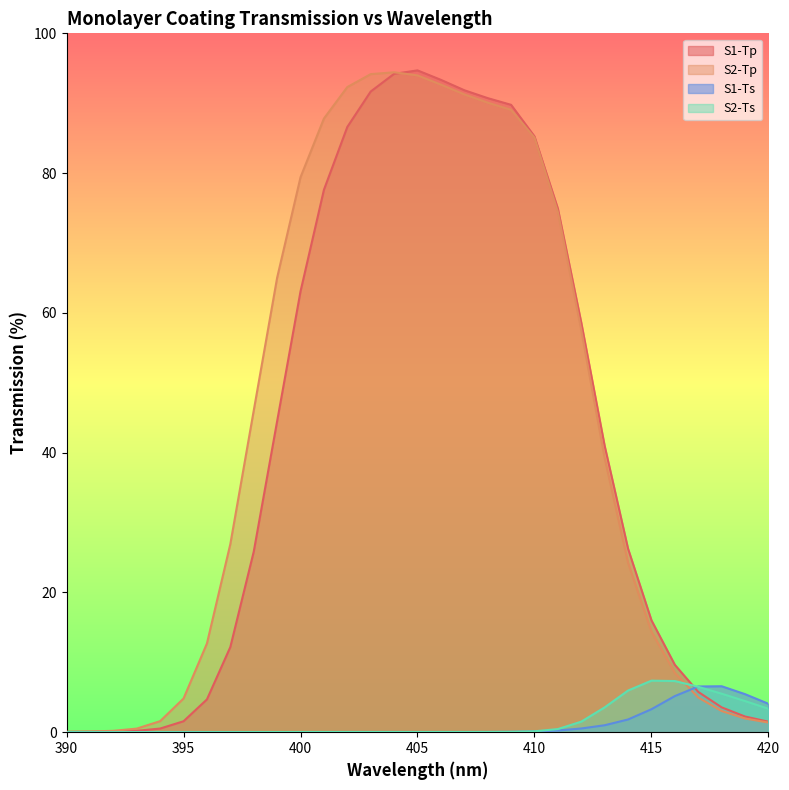

What is the total value across all series at 414?

58.3